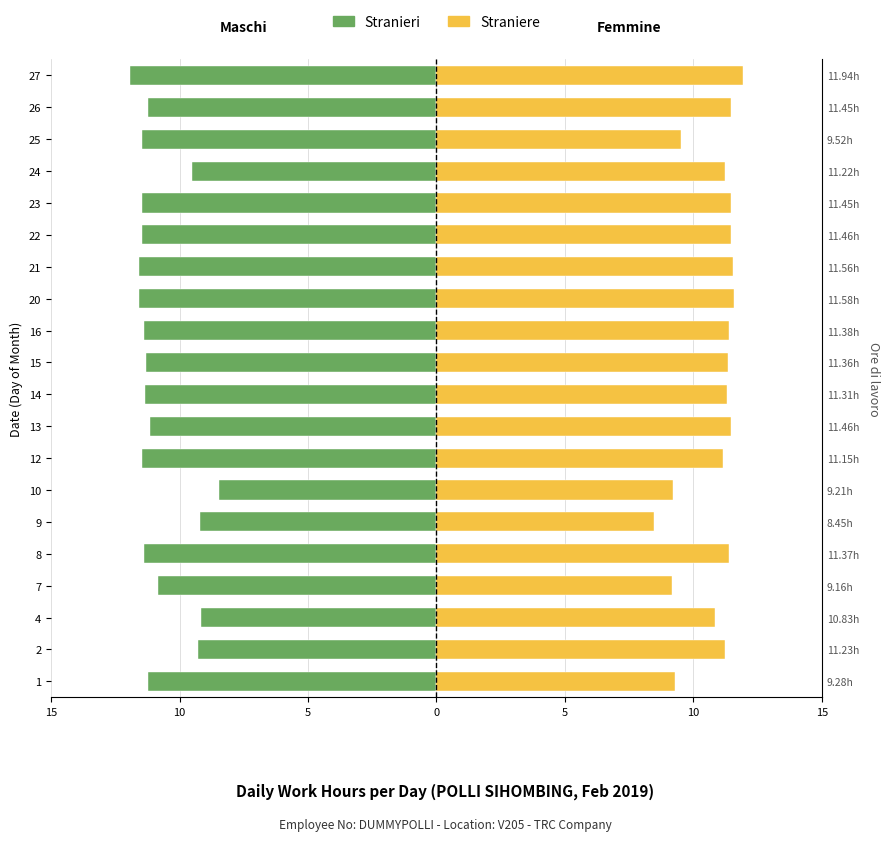

Are the bars horizontal?

Yes